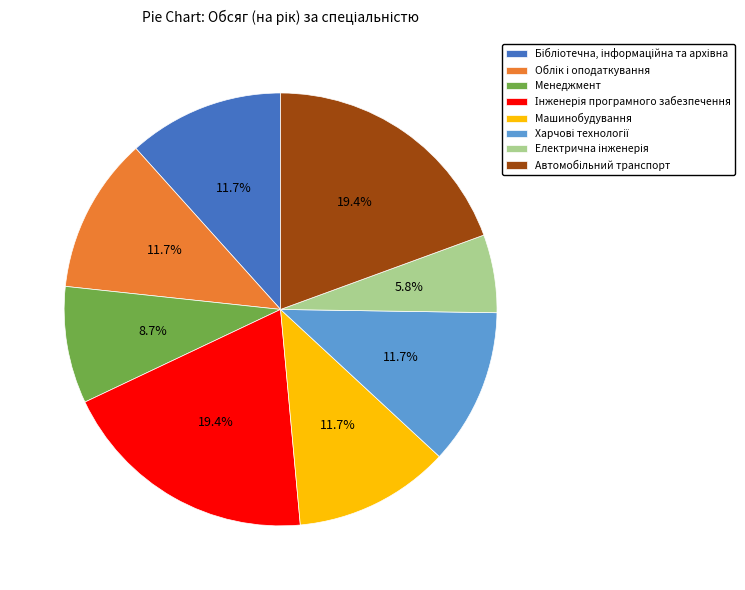

Is there a majority slice in this chart?

No